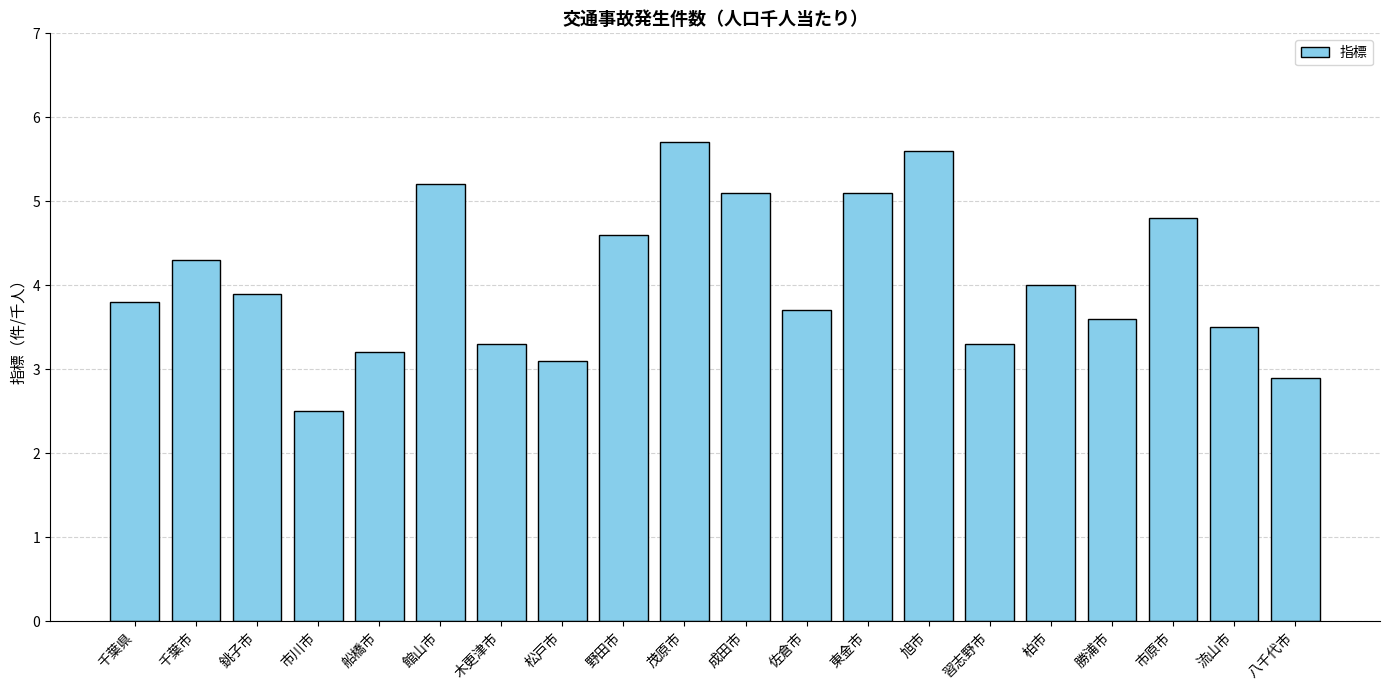

What is the difference between the maximum and minimum values?

3.2